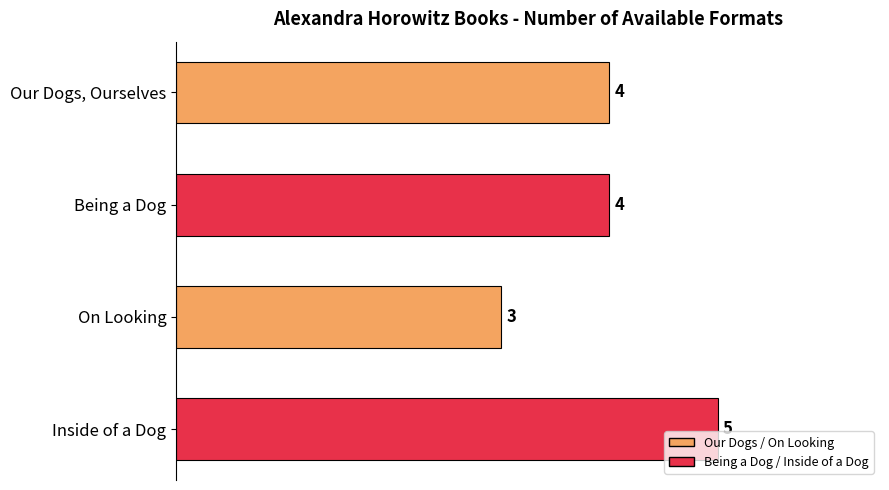

Reading top to bottom, transcribe all the data shown in this chart.

Our Dogs, Ourselves=4	Being a Dog=4	On Looking=3	Inside of a Dog=5